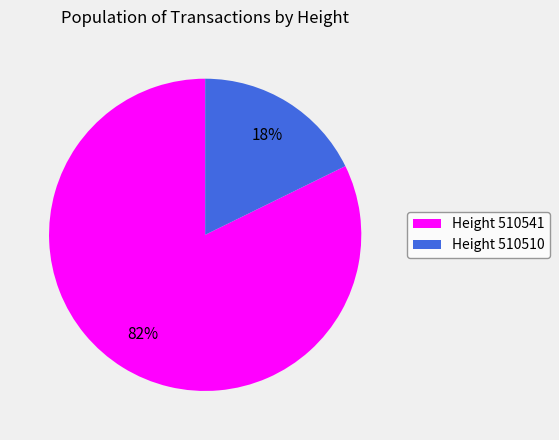

Which category has the biggest portion of the pie?

Height 510541